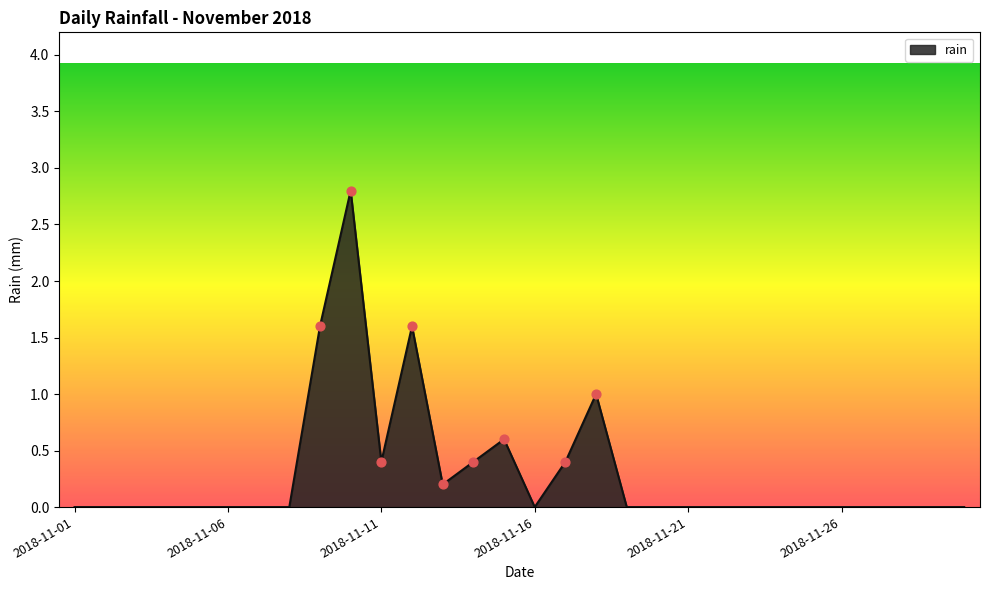

What is the greatest value displayed?

2.8